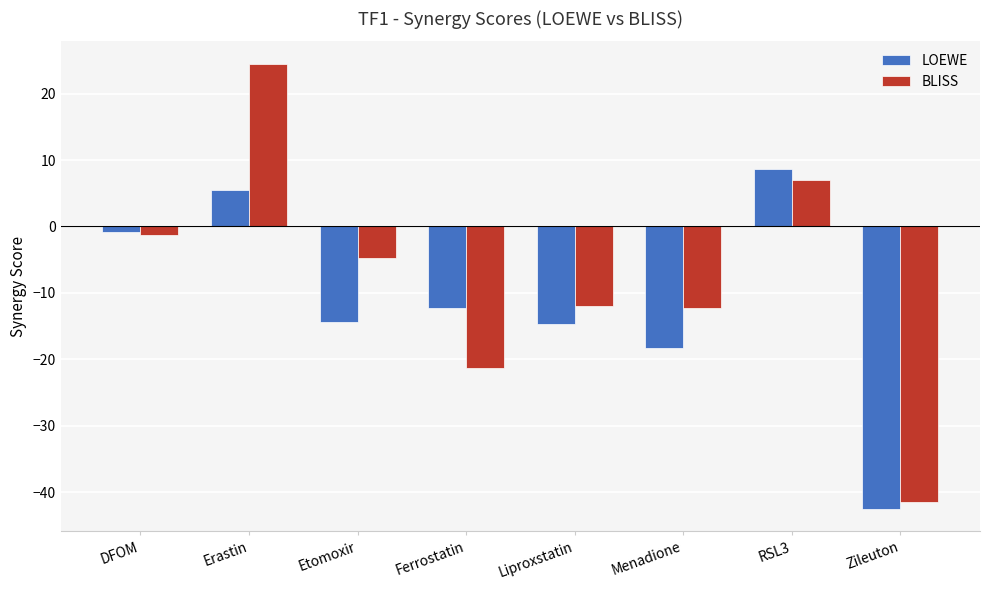

Which series changed the most between Etomoxir and RSL3?

LOEWE